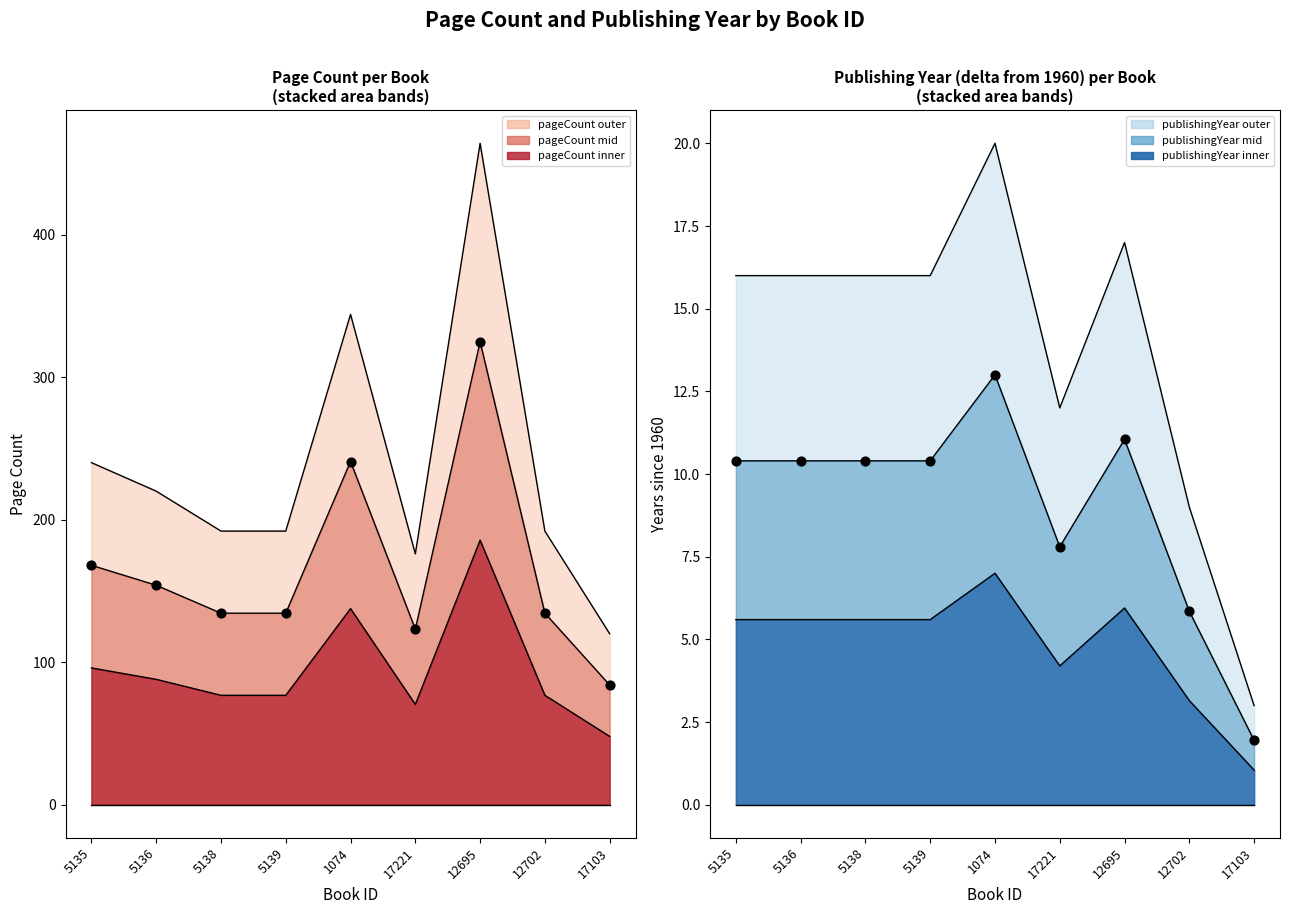

Which series contains the lowest Y value?

publishingYear